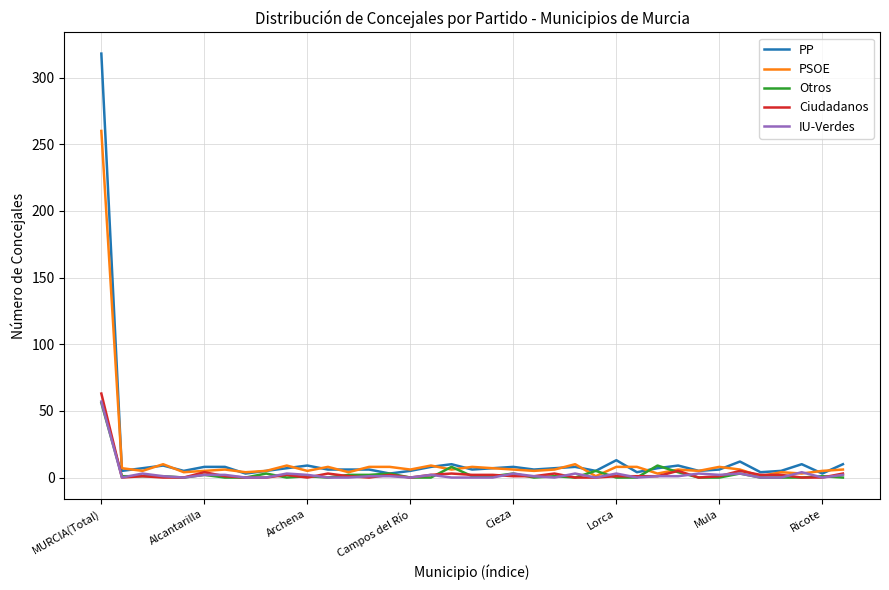

Which series has the largest range (max minus min)?

PP